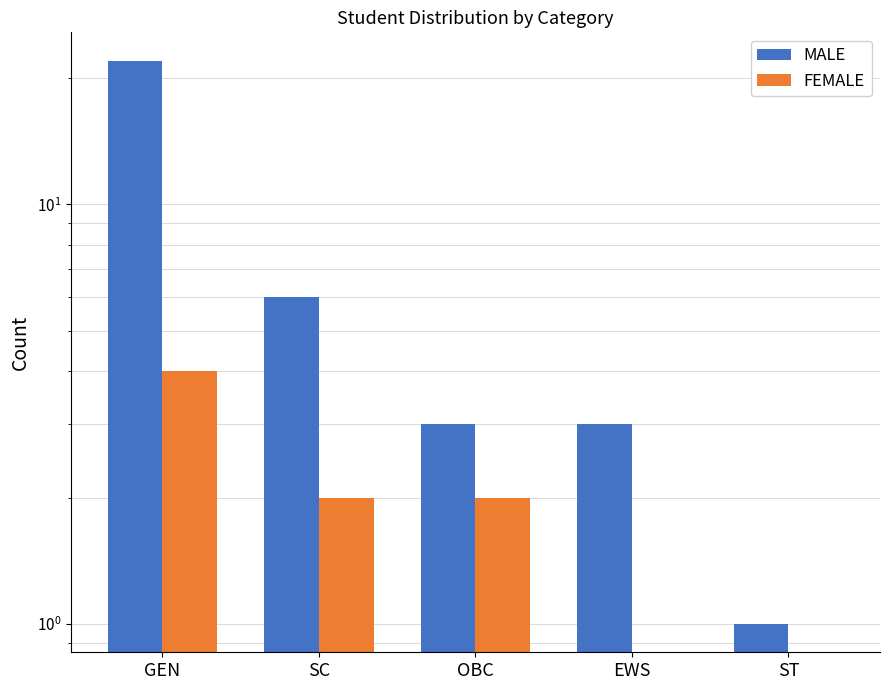

What are all the series names shown in the legend?

MALE, FEMALE